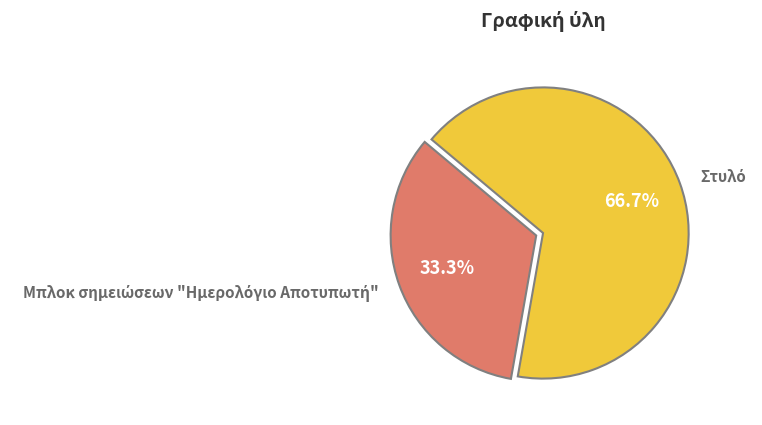

Is there any slice that represents more than half of the pie?

Yes